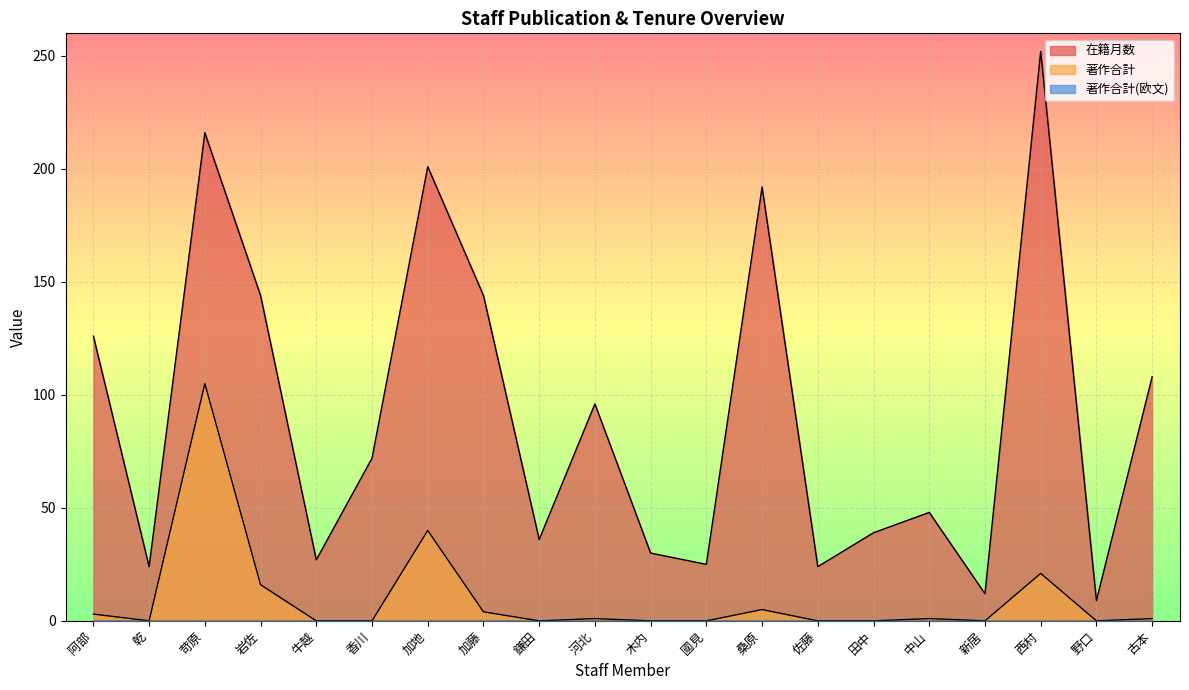

At which category does 在籍月数 reach its first local peak?

苛原